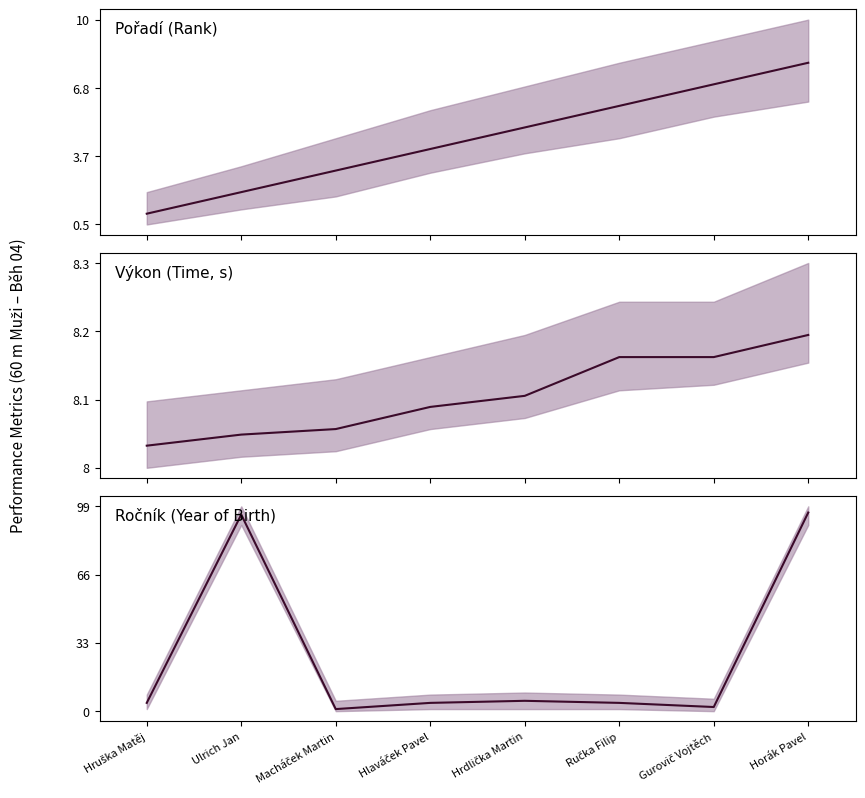

What value does the Výkon series have at Ulrich Jan?

8.0